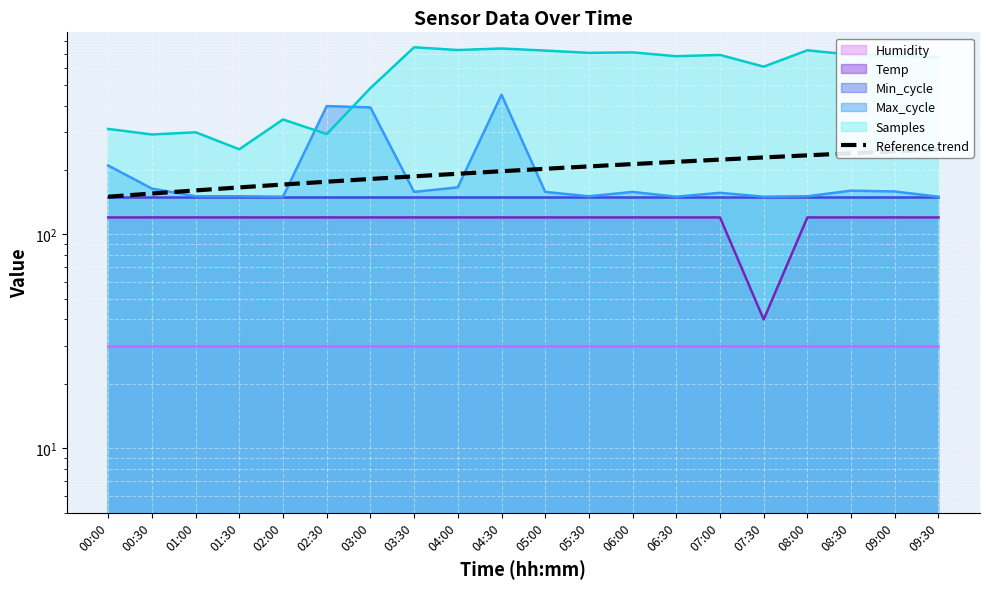

What is the smallest value displayed?

150.0